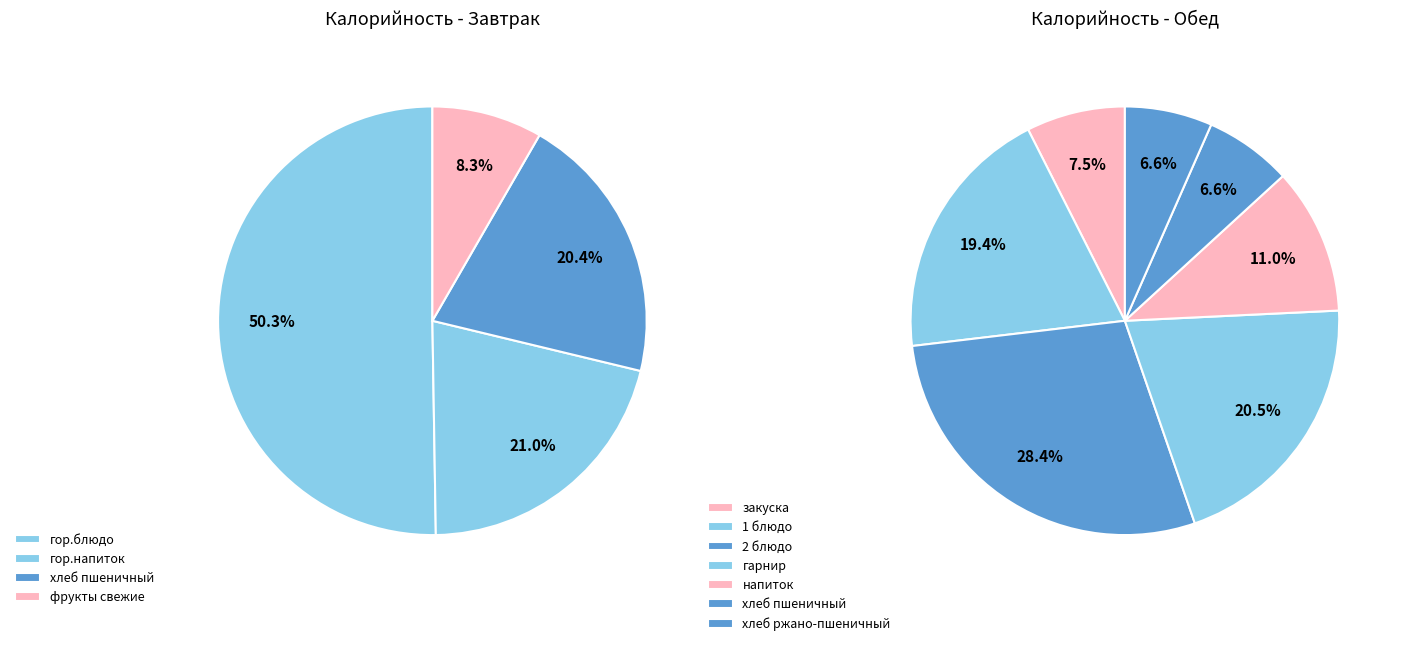

Between гор.блюдо (Омлет с кукурузой) and 2 блюдо (Котлета рыбная), which is larger?

гор.блюдо (Омлет с кукурузой)